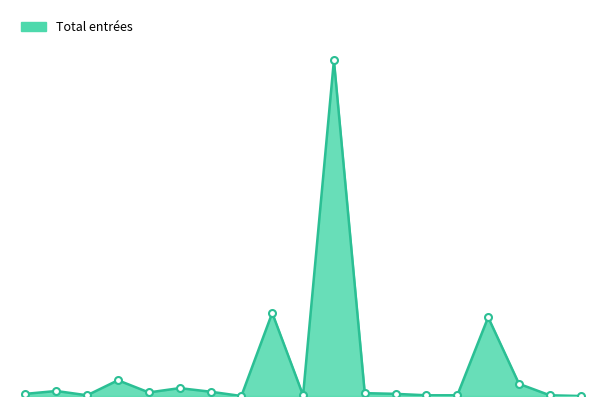

List the labels in order of value, smallest first.

Danemark, Luxembourg, Autriche, Finlande, Irlande, Islande, Lituanie, Albanie, Hongrie, Grèce, Bosnie et Herzégovine, Croatie, Allemagne, Bulgarie, Kosovo, Belgique, Italie, Espagne, France